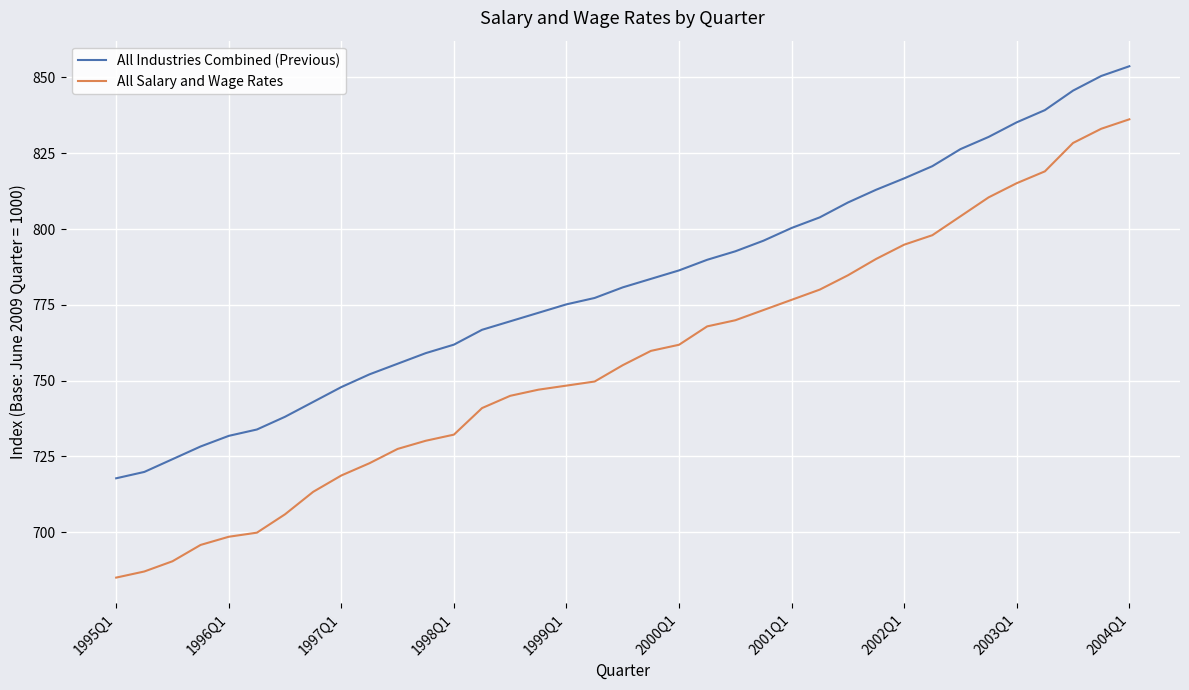

What is the minimum value for All Salary and Wage Rates?

685.1